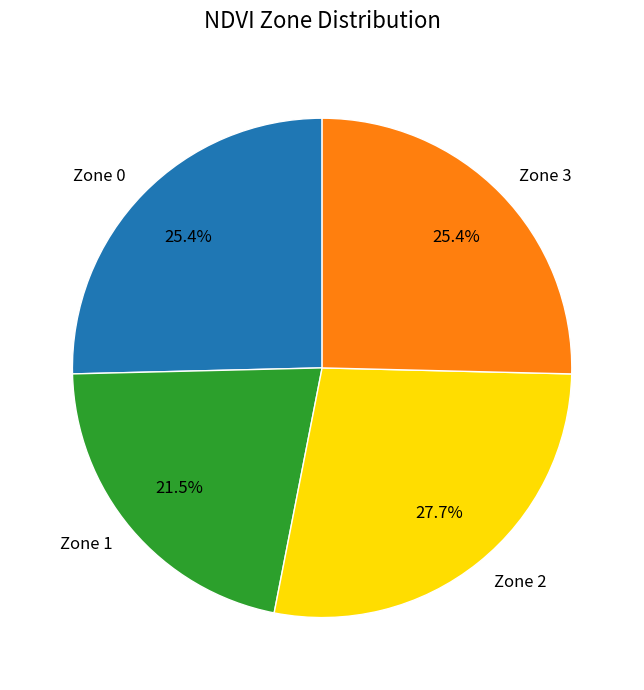

What percentage is NOT represented by Zone 2?

72.3%